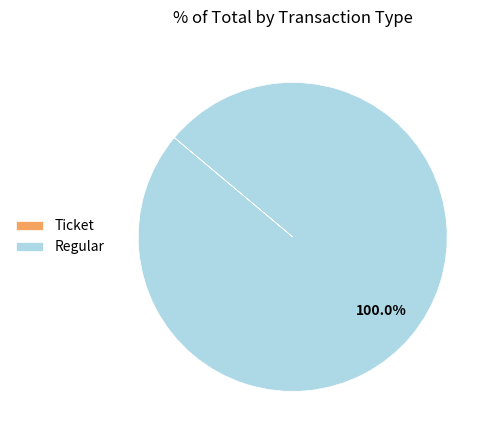

Which category has the biggest portion of the pie?

Regular